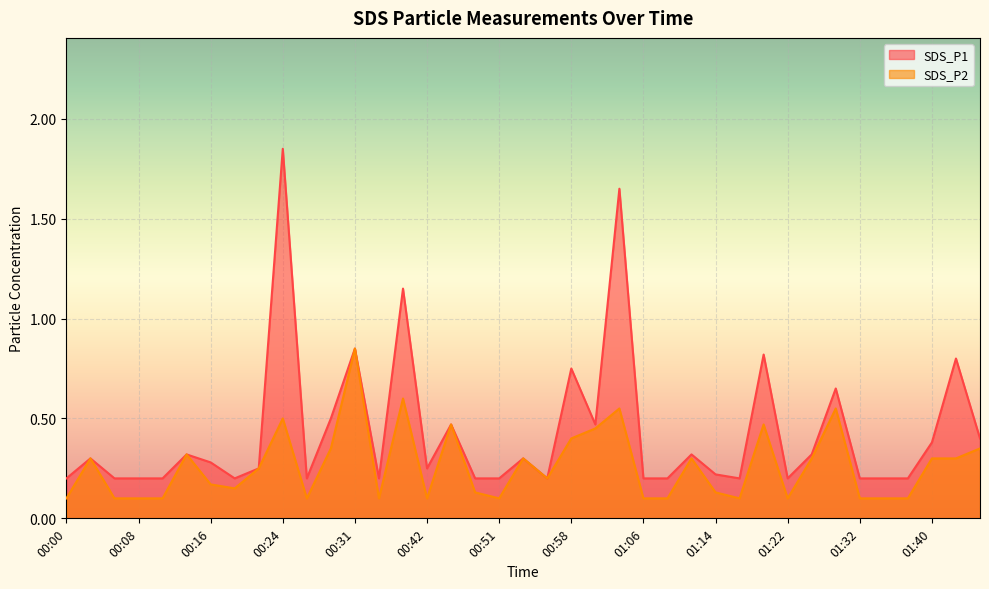

Reading right to left, list all the values displayed in this chart.

SDS_P1: 0.4	0.8	0.4	0.2	0.2	0.2	0.7	0.3	0.2	0.8	0.2	0.2	0.3	0.2	0.2	1.6	0.5	0.8	0.2	0.3	0.2	0.2	0.5	0.2	1.1	0.2	0.8	0.5	0.2	1.9	0.2	0.2	0.3	0.3	0.2	0.2	0.2	0.3	0.2
SDS_P2: 0.3	0.3	0.3	0.1	0.1	0.1	0.6	0.3	0.1	0.5	0.1	0.1	0.3	0.1	0.1	0.6	0.5	0.4	0.2	0.3	0.1	0.1	0.5	0.1	0.6	0.1	0.8	0.3	0.1	0.5	0.2	0.1	0.2	0.3	0.1	0.1	0.1	0.3	0.1